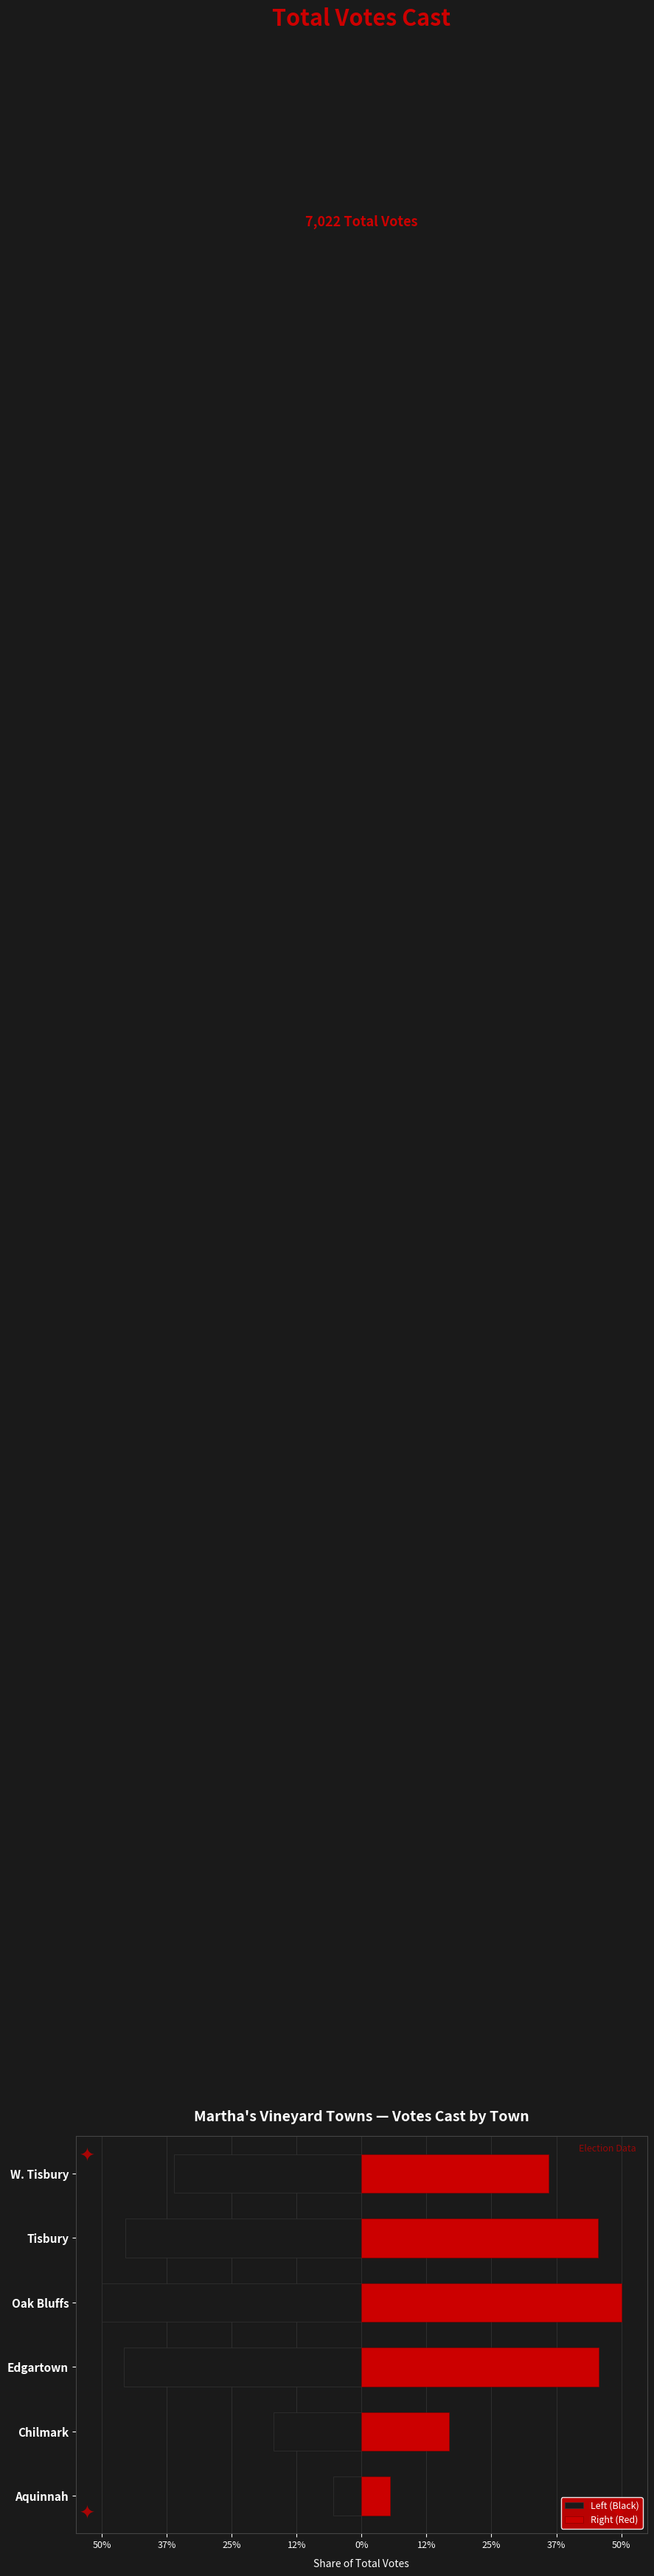

What is the highest value of the Right (Red) series?

879.5